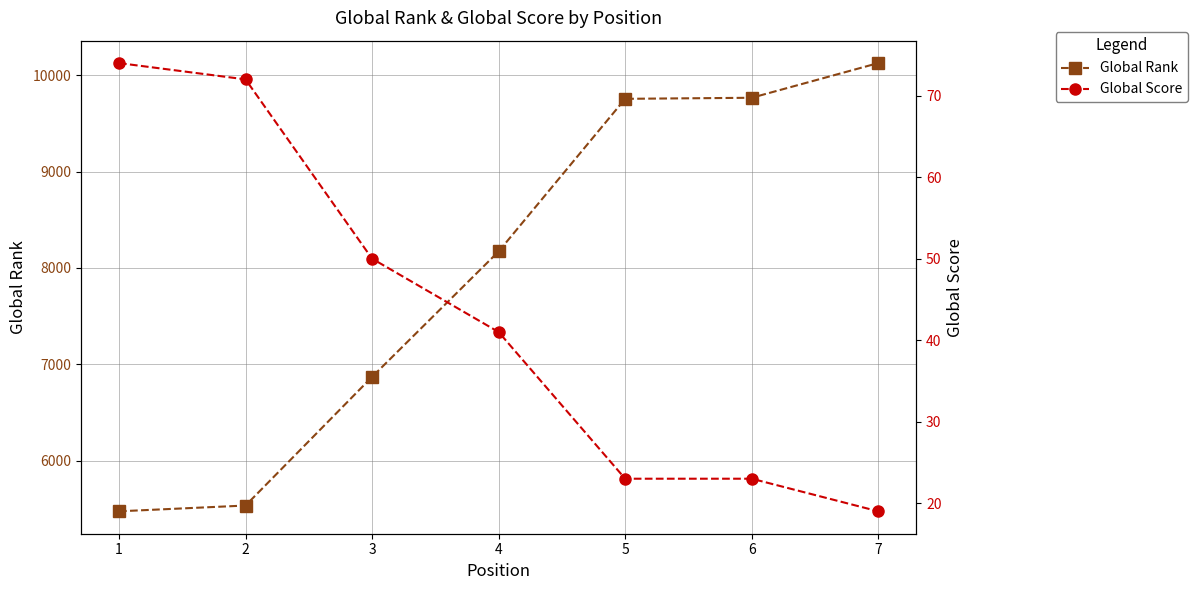

Reading left to right, extract all data points from this chart.

Global Rank: 1=5474	2=5534	3=6869	4=8171	5=9755	6=9766	7=10126
Global Score: 1=74	2=72	3=50	4=41	5=23	6=23	7=19